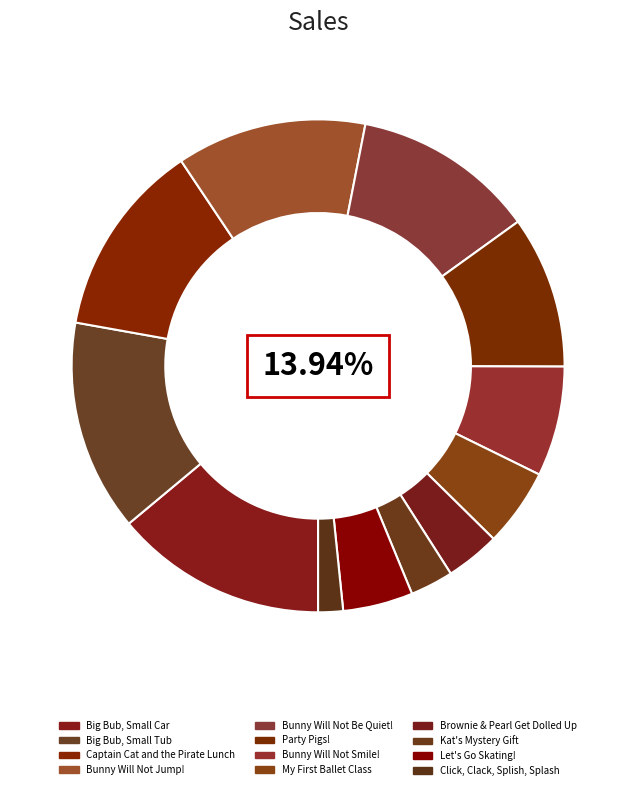

What percentage is the Kat's Mystery Gift slice, to the nearest percent?

3%